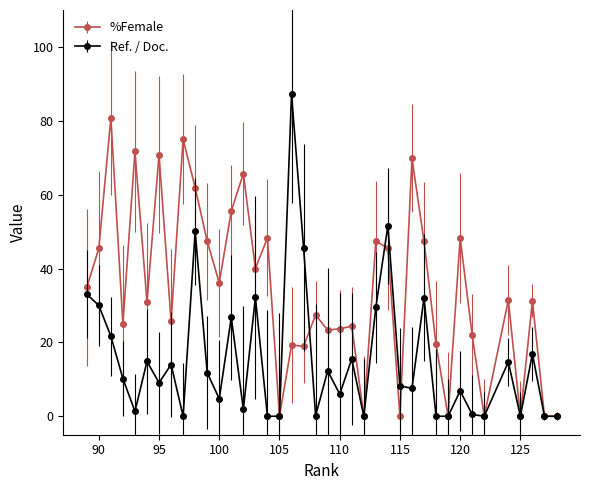

At 111, list the series in order from smallest to largest.

Ref. / Doc., %Female